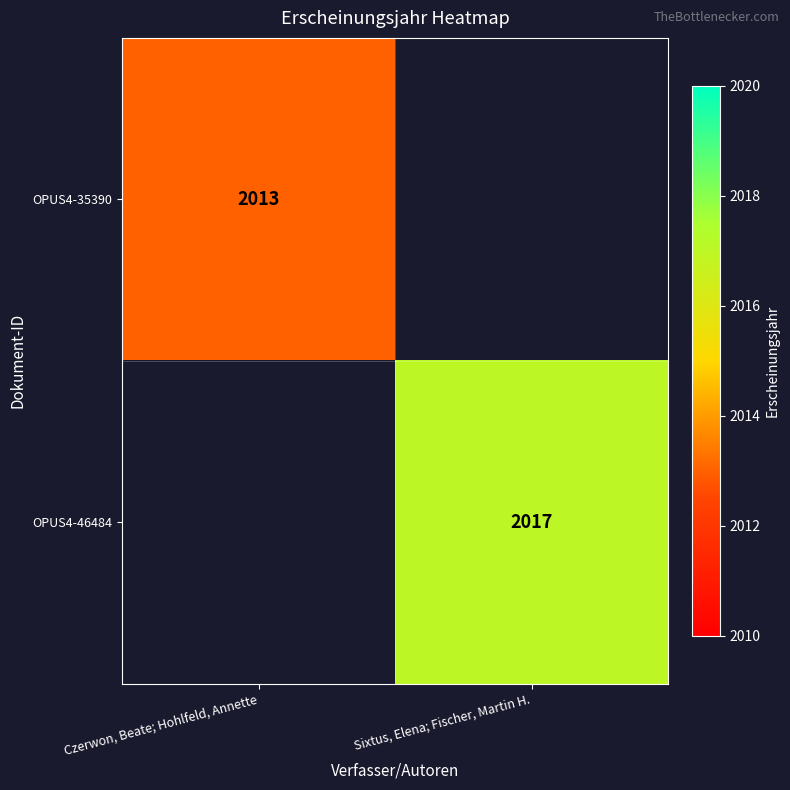

True or false: OPUS4-46484 has a value of 1373 at Sixtus, Elena; Fischer, Martin H..

False